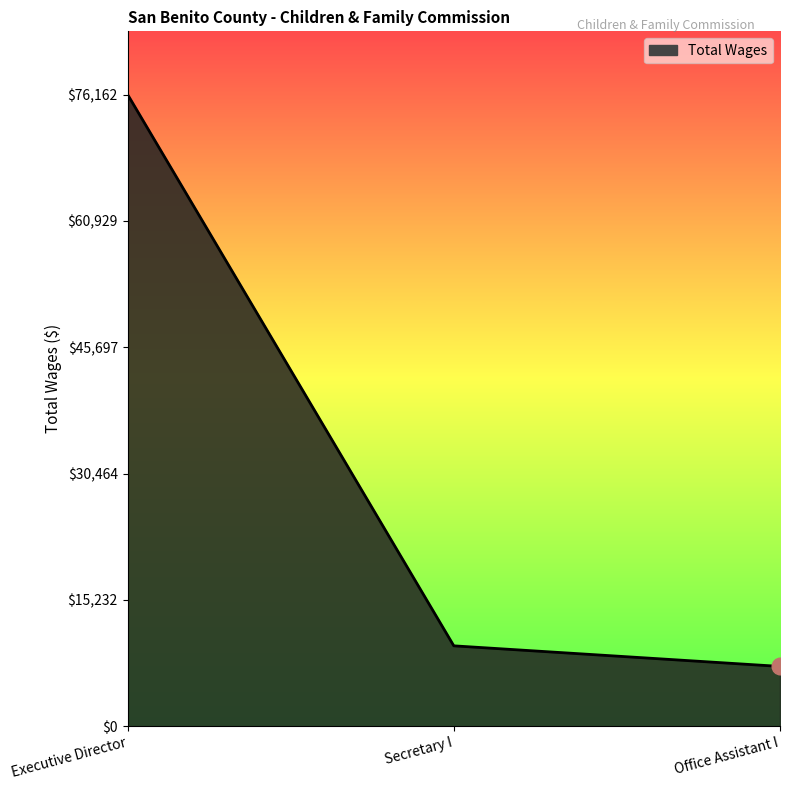

How many distinct data groups are displayed?

1